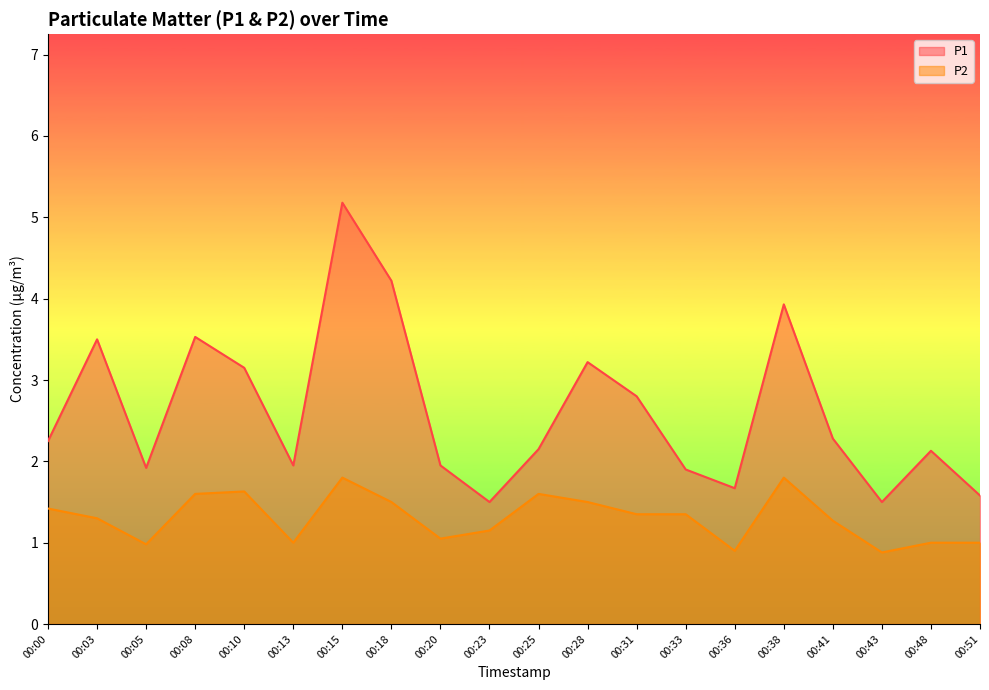

Where is P1 nearest to the value 3?

00:10